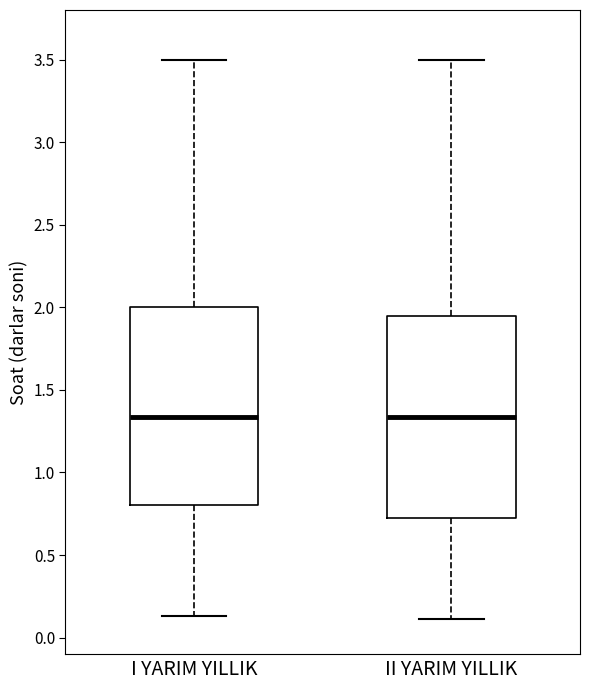

Reading left to right, transcribe this box plot: for each box, give where its median line is, the range the box spans, and where its two whiskers end, as read against the y-axis. The values are not printed on the chart, so give them approximately, as read against the axis.

I YARIM YILLIK: median 1.35, box 0.80 to 2.00, whiskers 0.15 to 3.50
II YARIM YILLIK: median 1.35, box 0.70 to 1.95, whiskers 0.10 to 3.50